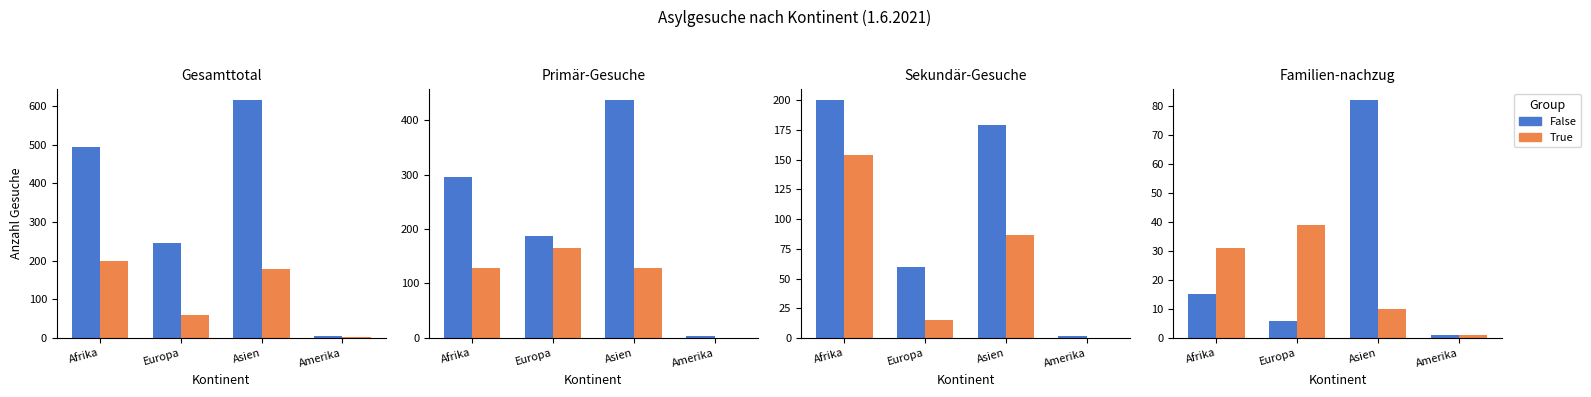

How many series are shown in this chart?

2